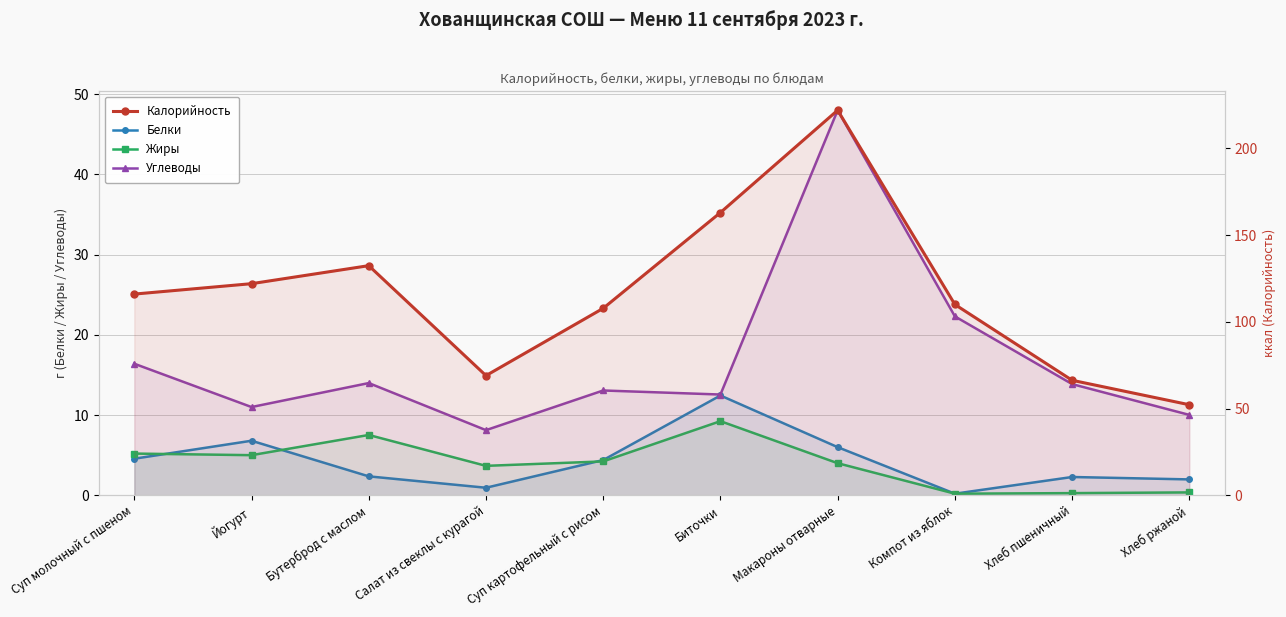

Reading right to left, what are all the values shown in this chart?

Белки: Хлеб ржаной=2.0	Хлеб пшеничный=2.3	Компот из яблок=0.2	Макароны отварные=6.0	Биточки=12.4	Суп картофельный с рисом=4.4	Салат из свеклы с курагой=0.9	Бутерброд с маслом=2.4	Йогурт=6.8	Суп молочный с пшеном=4.6
Жиры: Хлеб ржаной=0.4	Хлеб пшеничный=0.3	Компот из яблок=0.2	Макароны отварные=4.0	Биточки=9.2	Суп картофельный с рисом=4.2	Салат из свеклы с курагой=3.7	Бутерброд с маслом=7.5	Йогурт=5.0	Суп молочный с пшеном=5.2
Углеводы: Хлеб ржаной=10.0	Хлеб пшеничный=13.9	Компот из яблок=22.3	Макароны отварные=48.0	Биточки=12.6	Суп картофельный с рисом=13.1	Салат из свеклы с курагой=8.1	Бутерброд с маслом=14.0	Йогурт=11.0	Суп молочный с пшеном=16.4
Калорийность: Хлеб ржаной=52.2	Хлеб пшеничный=66.3	Компот из яблок=110.0	Макароны отварные=222.0	Биточки=163.0	Суп картофельный с рисом=107.8	Салат из свеклы с курагой=69.0	Бутерброд с маслом=132.4	Йогурт=122.0	Суп молочный с пшеном=116.0